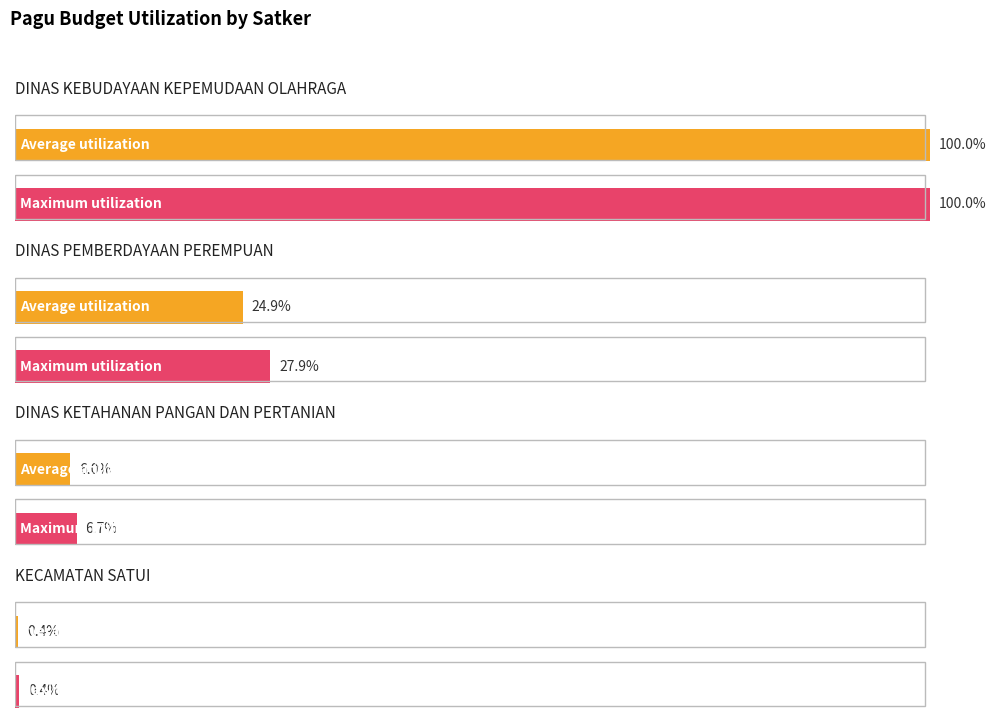

Between DINAS KEBUDAYAAN (Kepramukaan) and DINAS KETAHANAN (Sarana Pengujian), which series saw the biggest shift?

Average utilization